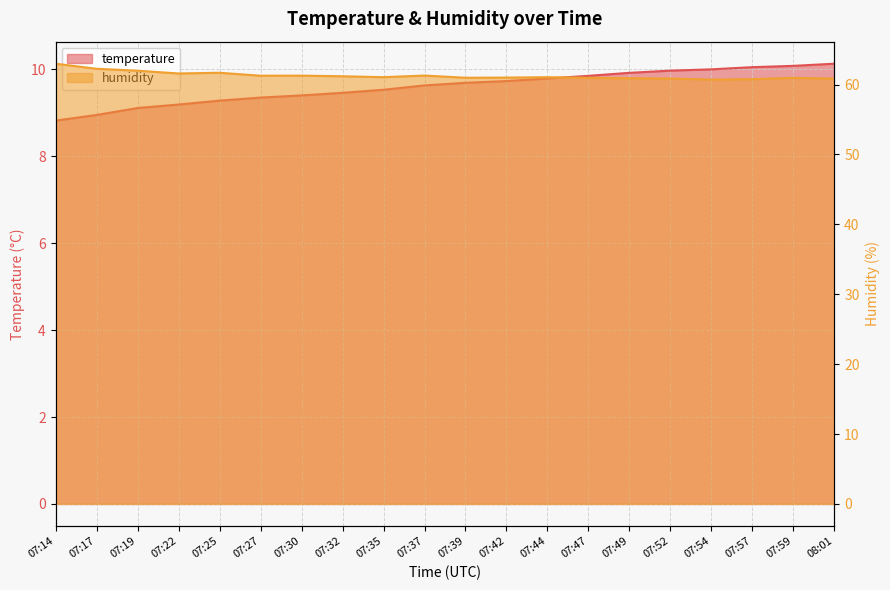

How many lines are shown in the chart?

2